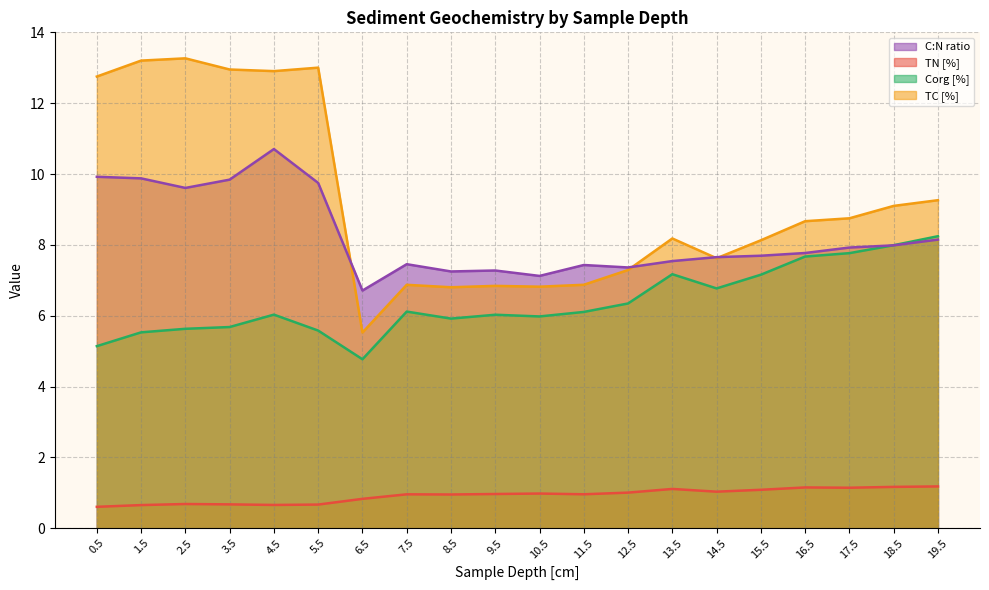

What is the label of the 7th point from the left?

6.5